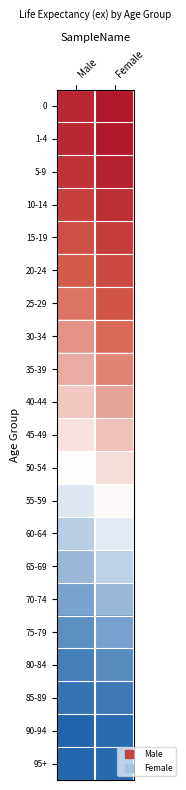

Reading left to right, what are all the values shown in this chart?

0: Male=77.6	Female=83.4
1-4: Male=76.7	Female=83.4
5-9: Male=73.0	Female=79.8
10-14: Male=68.0	Female=74.8
15-19: Male=63.1	Female=69.8
20-24: Male=58.2	Female=65.0
25-29: Male=53.3	Female=60.0
30-34: Male=48.4	Female=55.1
35-39: Male=43.8	Female=50.4
40-44: Male=39.3	Female=45.5
45-49: Male=34.8	Female=40.6
50-54: Male=30.5	Female=35.8
55-59: Male=26.2	Female=31.2
60-64: Male=21.8	Female=26.8
65-69: Male=17.9	Female=22.4
70-74: Male=14.4	Female=18.1
75-79: Male=10.9	Female=14.0
80-84: Male=8.1	Female=10.2
85-89: Male=6.0	Female=7.0
90-94: Male=3.5	Female=4.5
95+: Male=4.1	Female=4.2